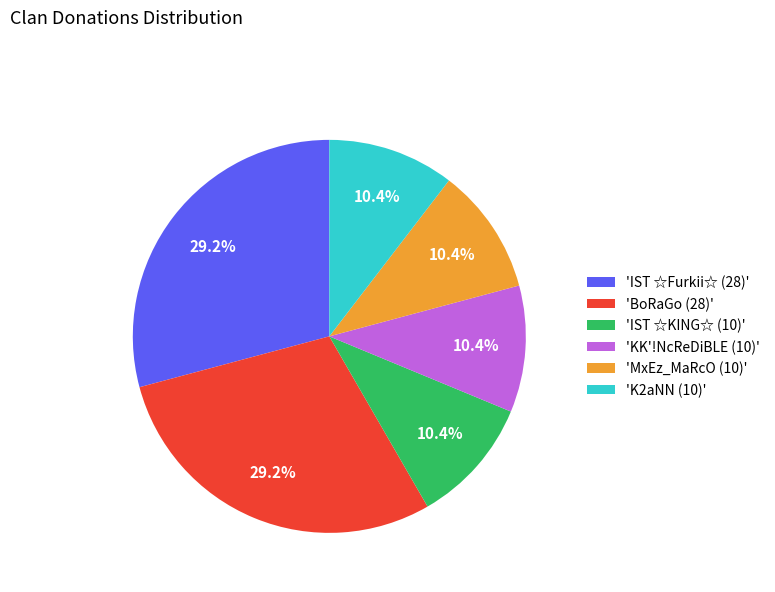

Which has a higher value, 'IST ☆Furkii☆ (28)' or 'KK'!NcReDiBLE (10)'?

'IST ☆Furkii☆ (28)'